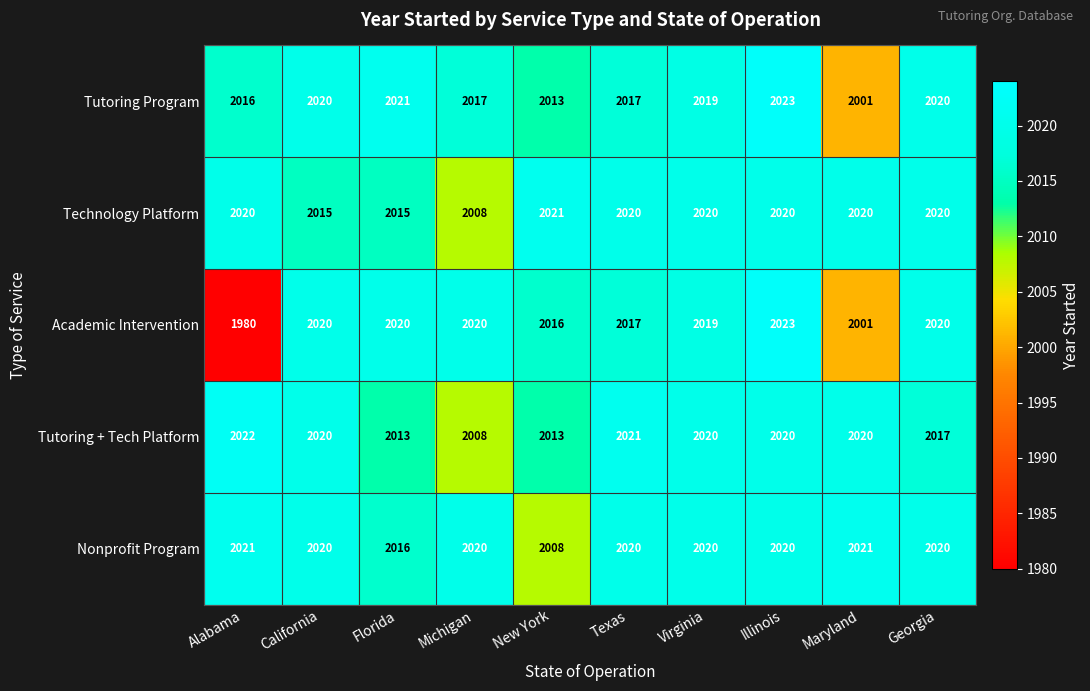

Which series has the largest range (max minus min)?

Academic Intervention